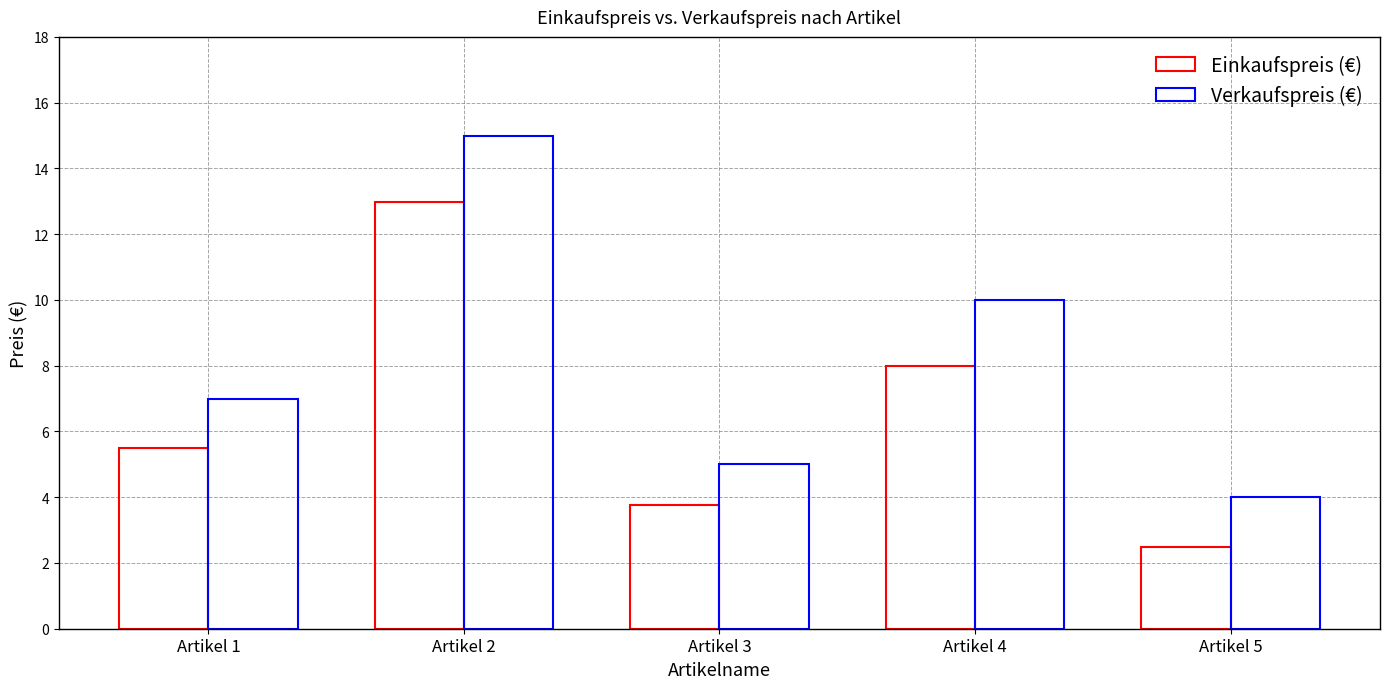

How many values in the Einkaufspreis (€) series exceed 5?

3